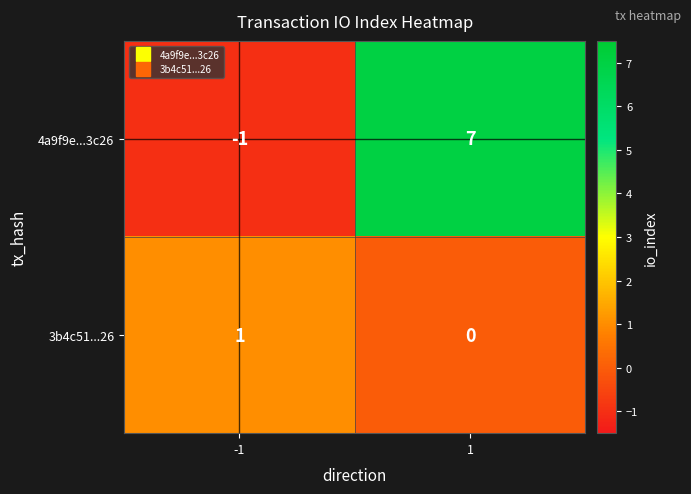

Rank the series by their average value, from lowest to highest.

3b4c51...26, 4a9f9e...3c26